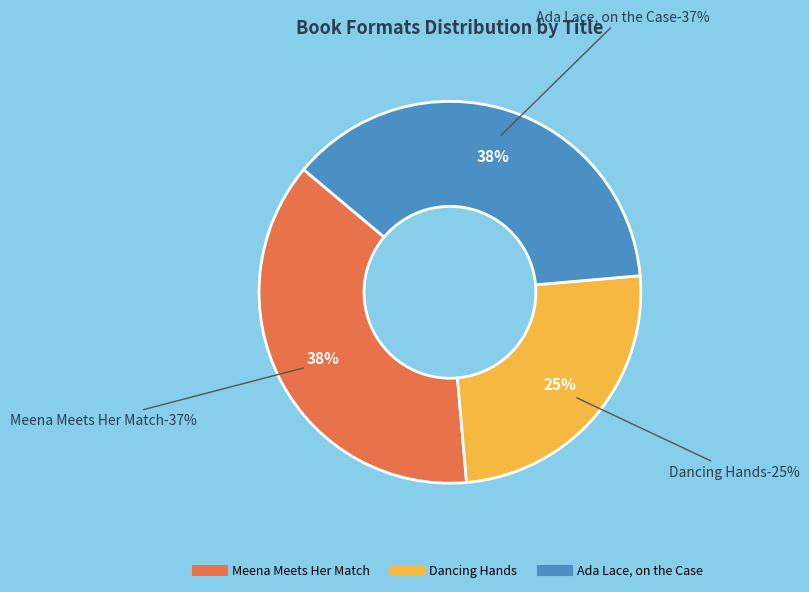

Count the number of slices in the pie.

3